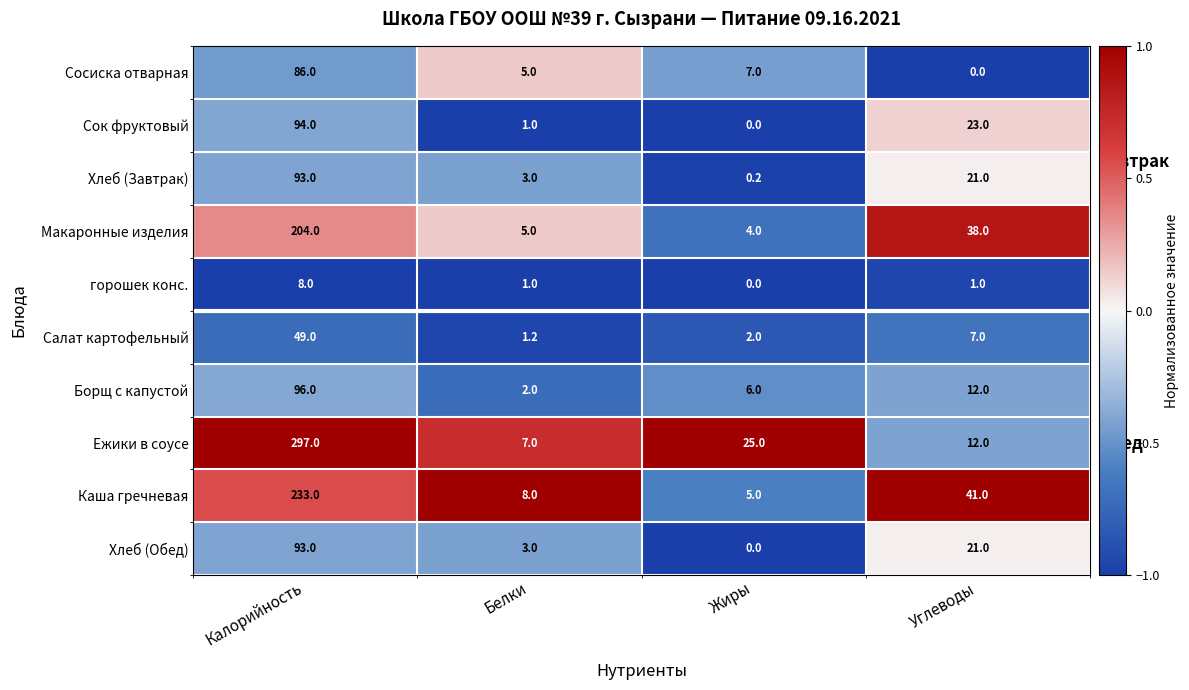

Read the Борщ с капустой value at Жиры.

6.0